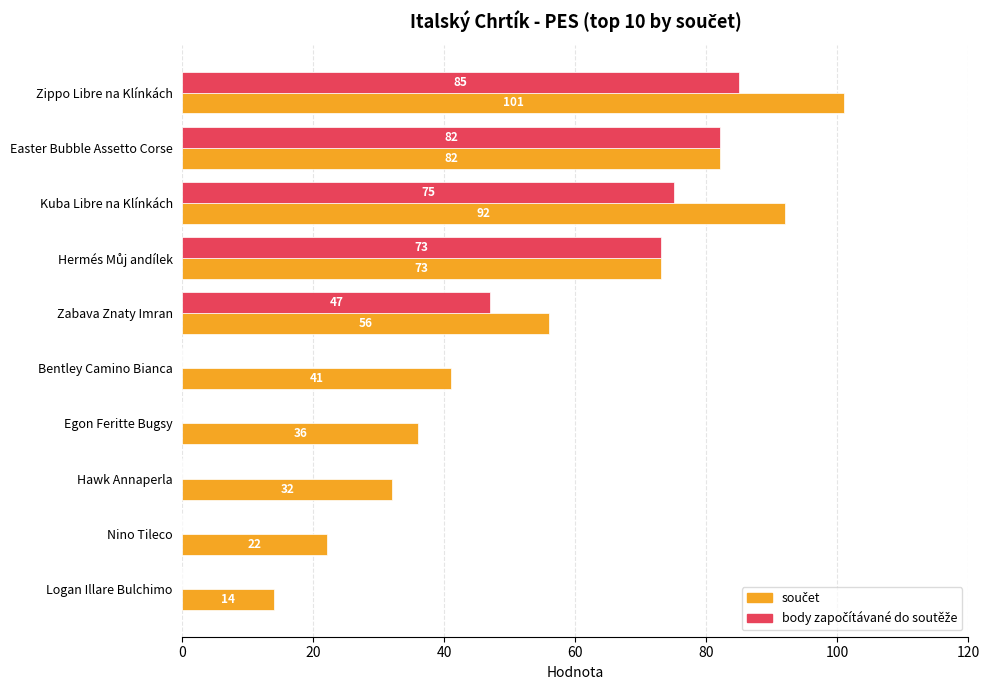

At which category is the sum across all series the highest?

Zippo Libre na Klínkách